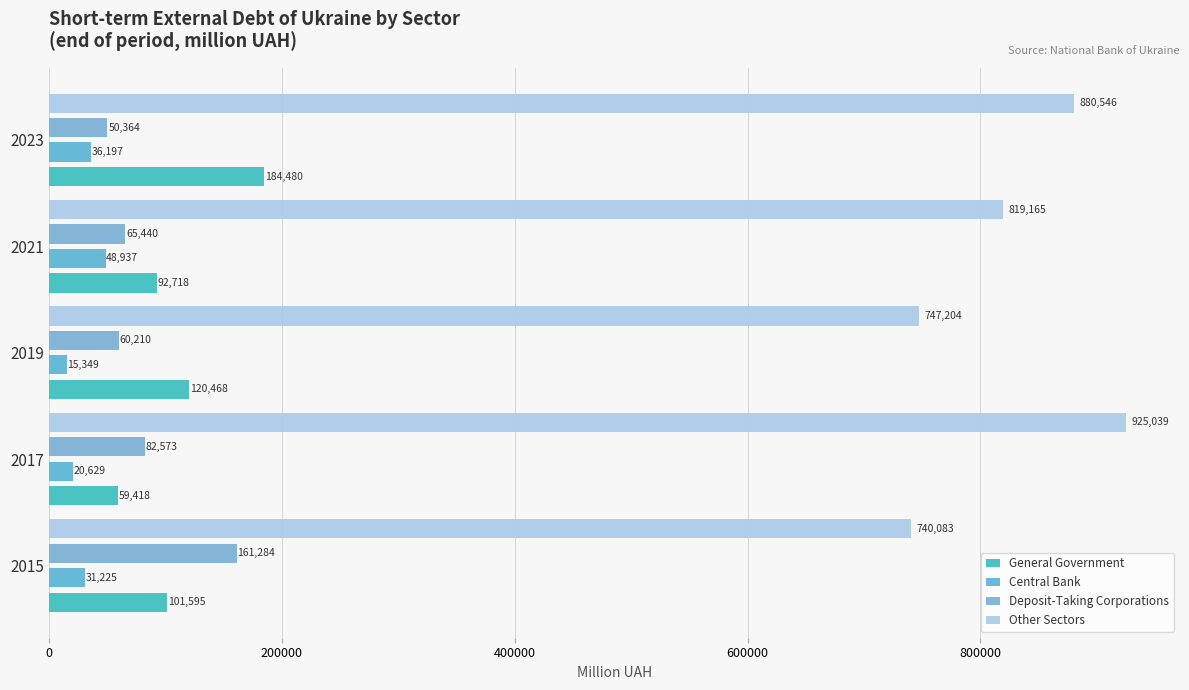

What is the difference between the maximum and minimum values in the Deposit-Taking Corporations series?

110920